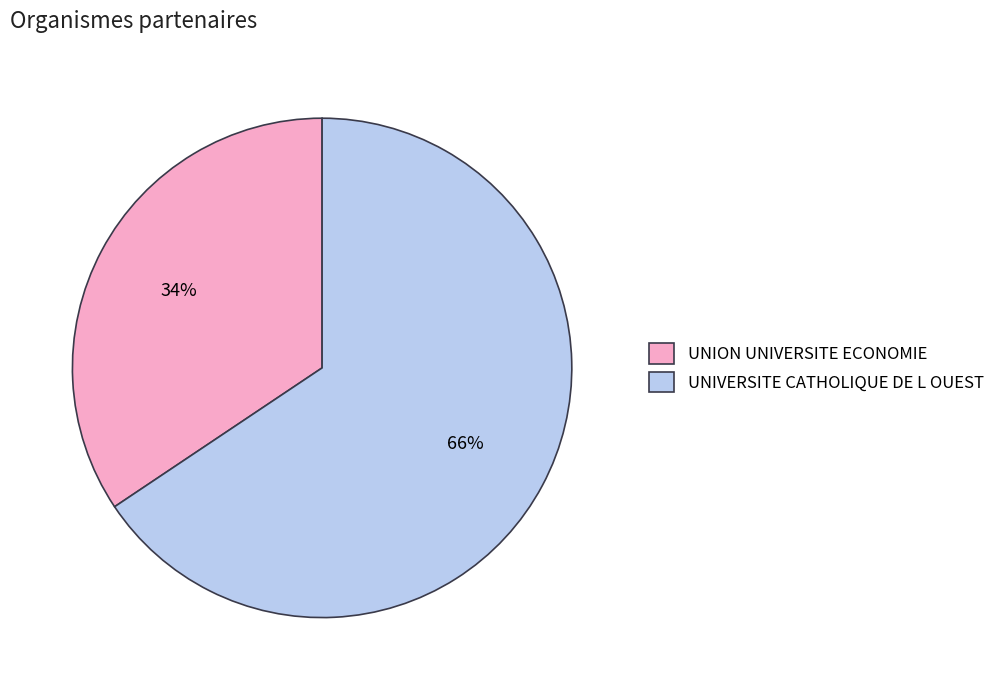

What percentage is the UNION UNIVERSITE ECONOMIE slice, to the nearest percent?

34%